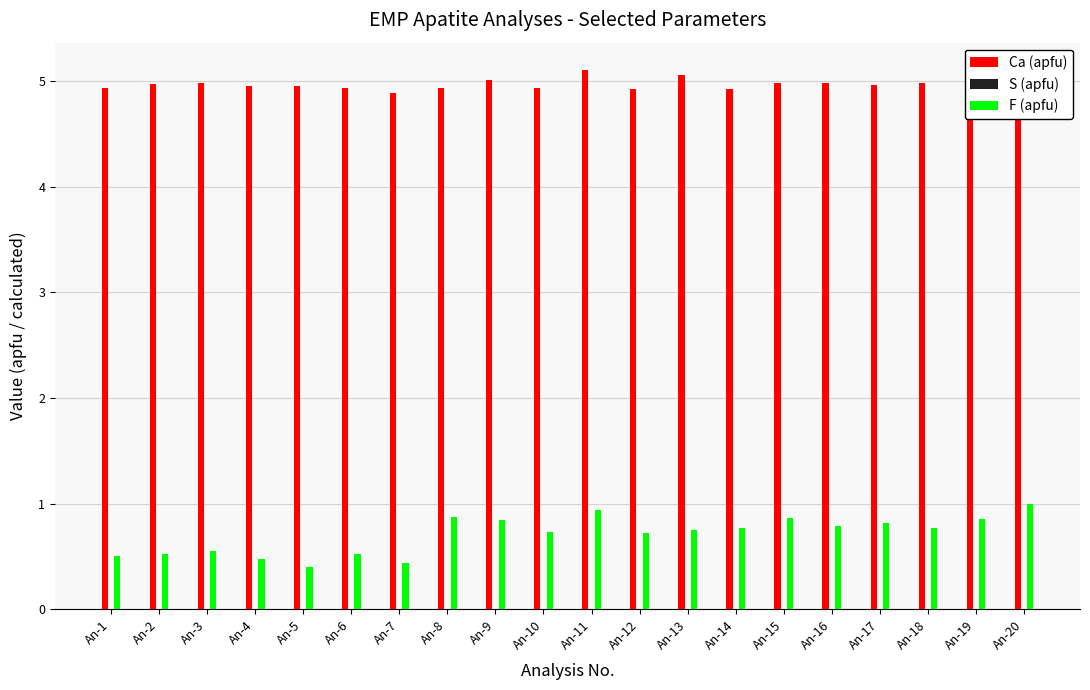

The value of Ca (apfu) at An-17 is 6.5. True or false?

False